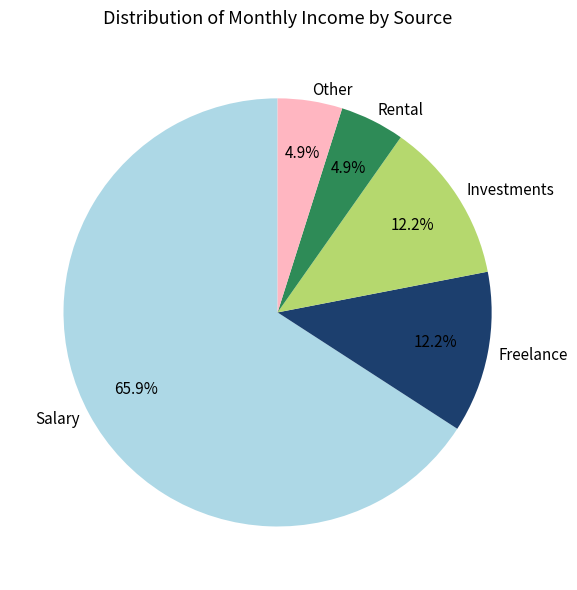

What is the majority slice?

Salary